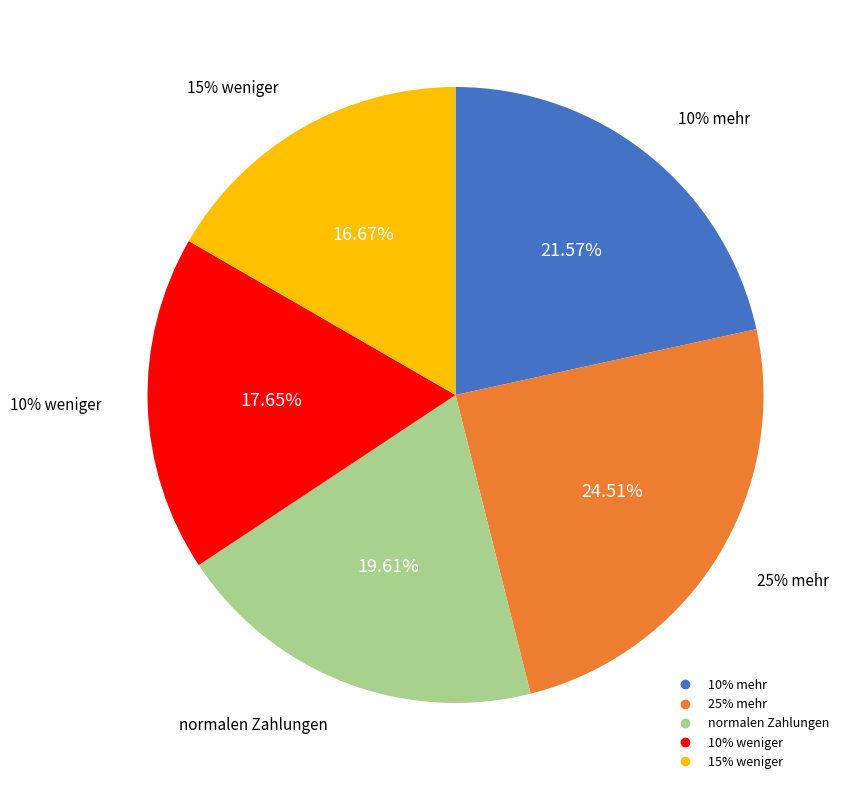

Which slice is the largest?

25% mehr